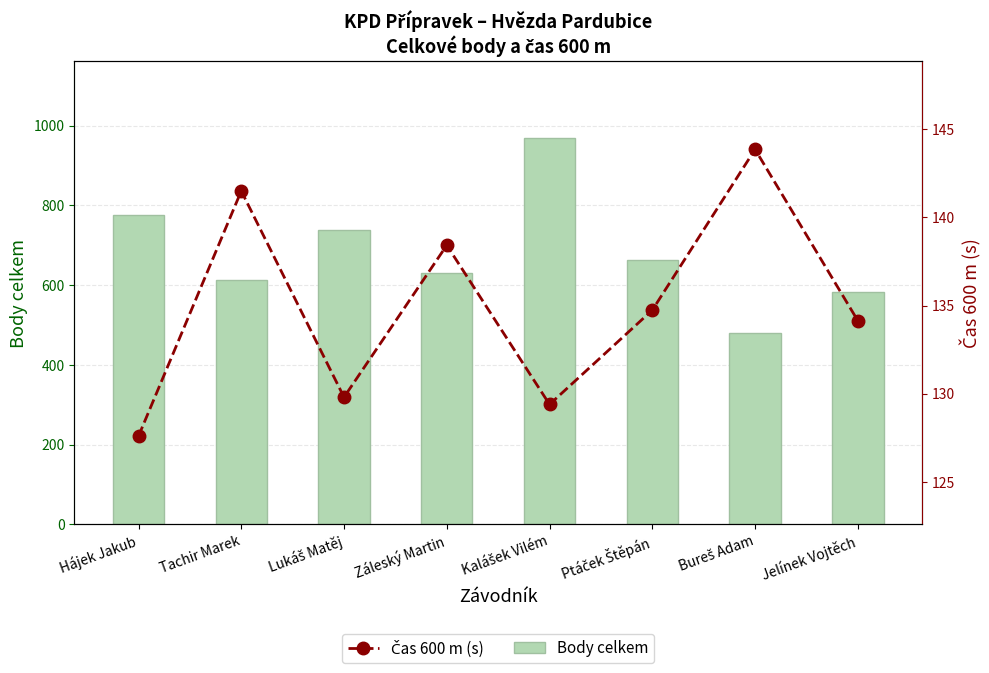

List the series in order of their peak value, highest first.

Body celkem, Čas 600 m (s)